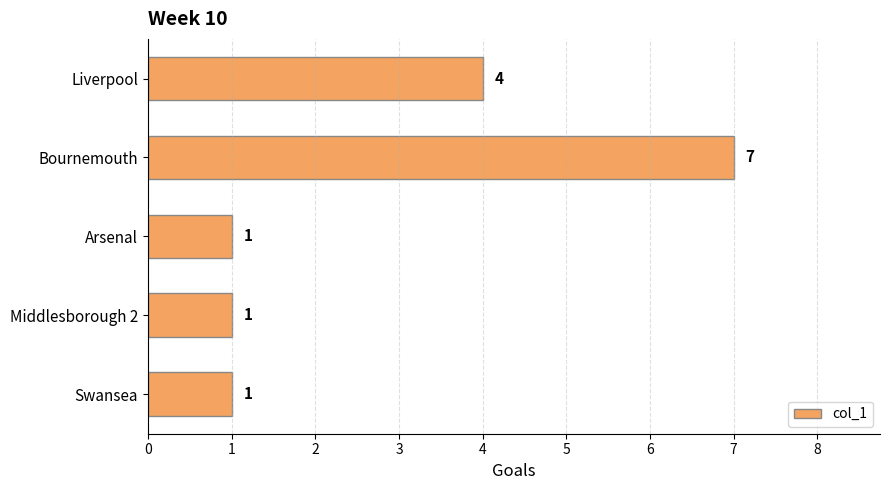

How many bars are there in total?

5